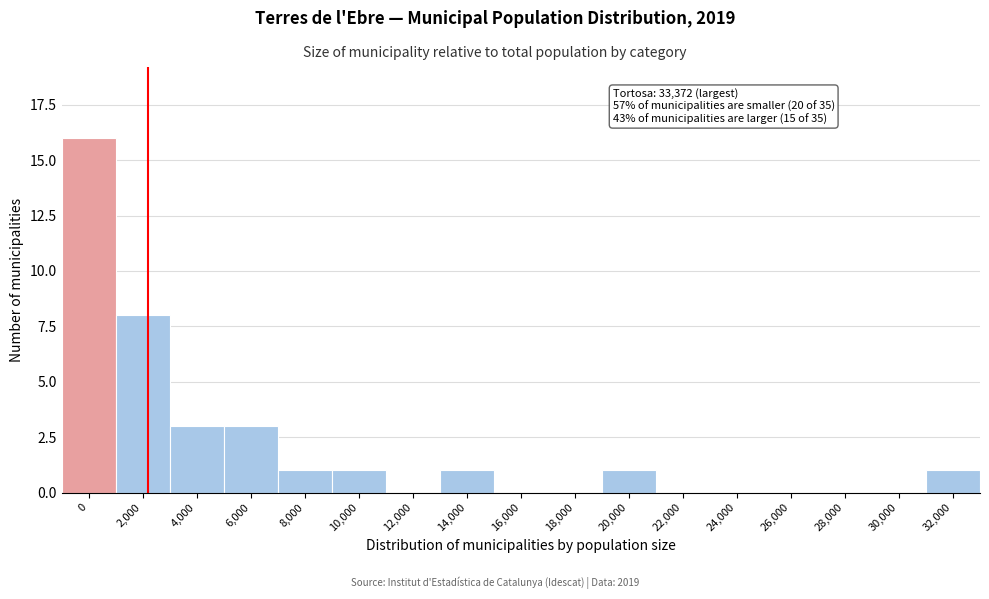

Reading left to right, what are all the values shown in this chart?

0=16	2,000=8	4,000=3	6,000=3	8,000=1	10,000=1	12,000=0	14,000=1	16,000=0	18,000=0	20,000=1	22,000=0	24,000=0	26,000=0	28,000=0	30,000=0	32,000=1